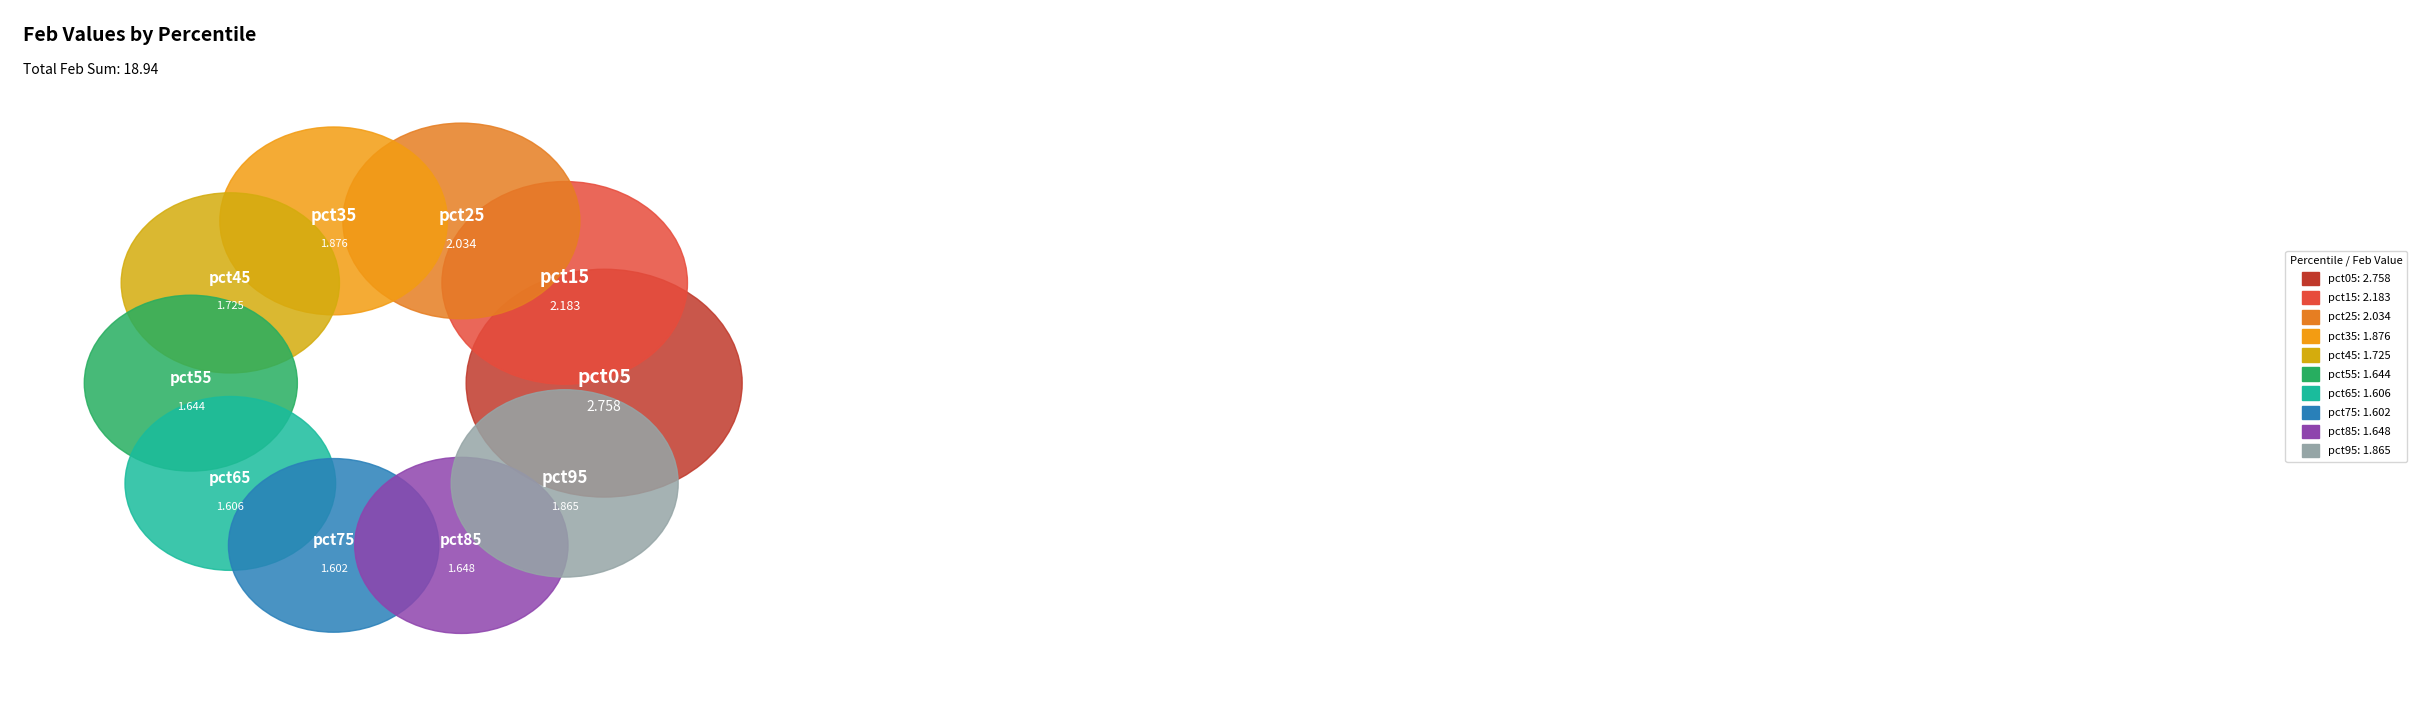

What percentage do pct05 and pct35 together represent?

24.5%